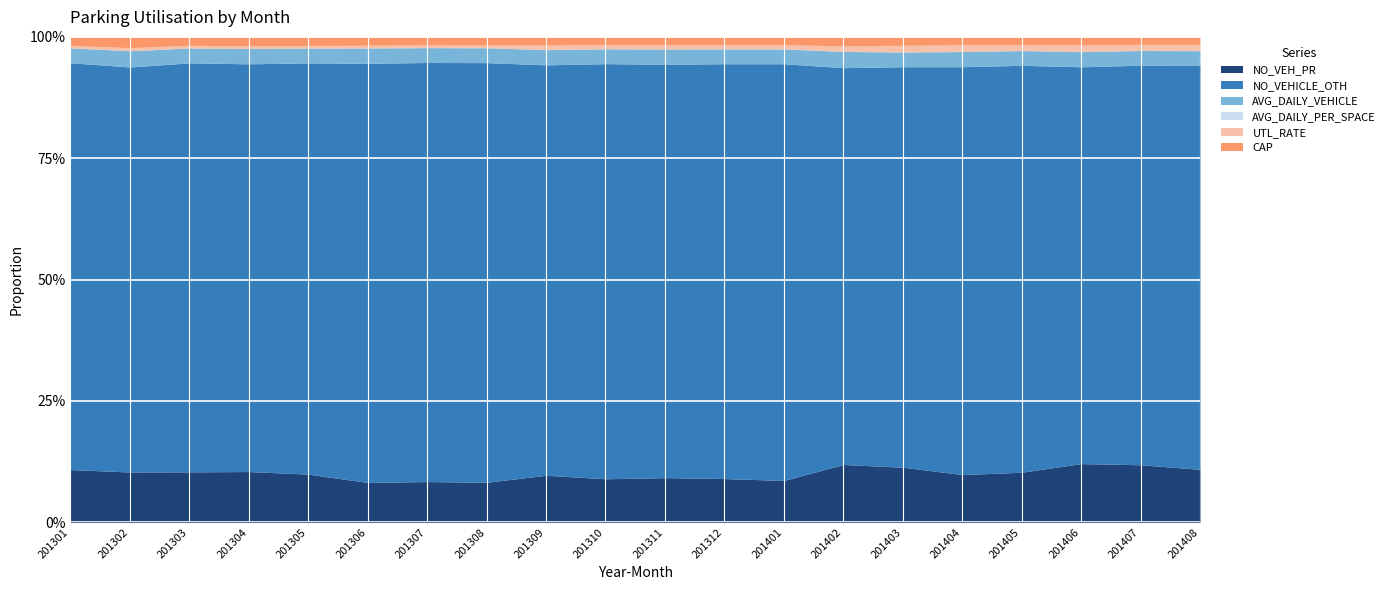

What is the value of the CAP point at the 17th from the left?

91.0